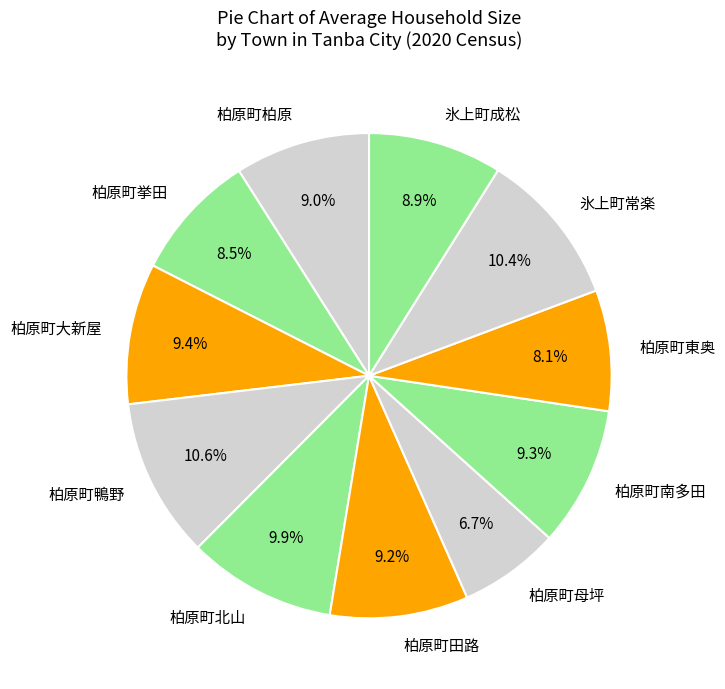

How many slices are in this pie chart?

11